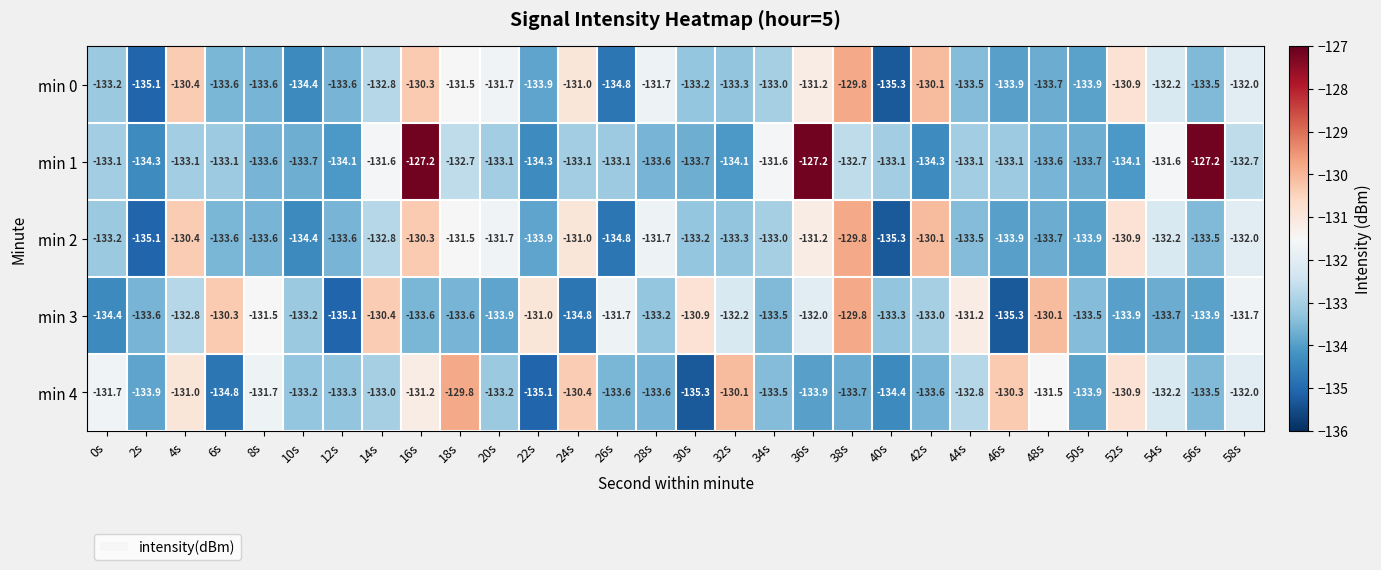

Is the value of min 3 at 14s greater than the value of min 4 at 46s?

No